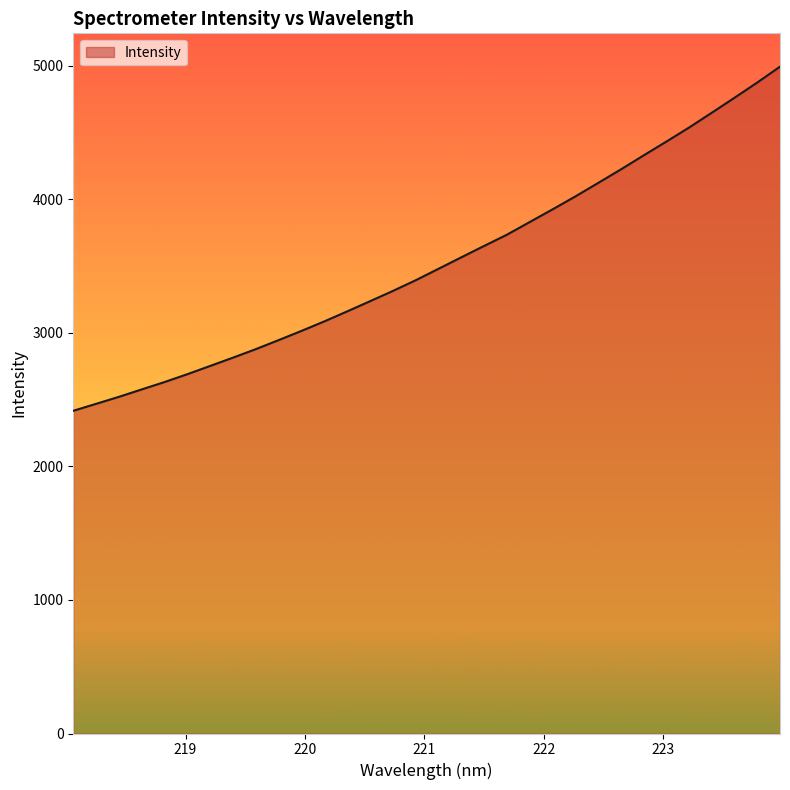

What is the maximum value shown in the chart?

4993.9